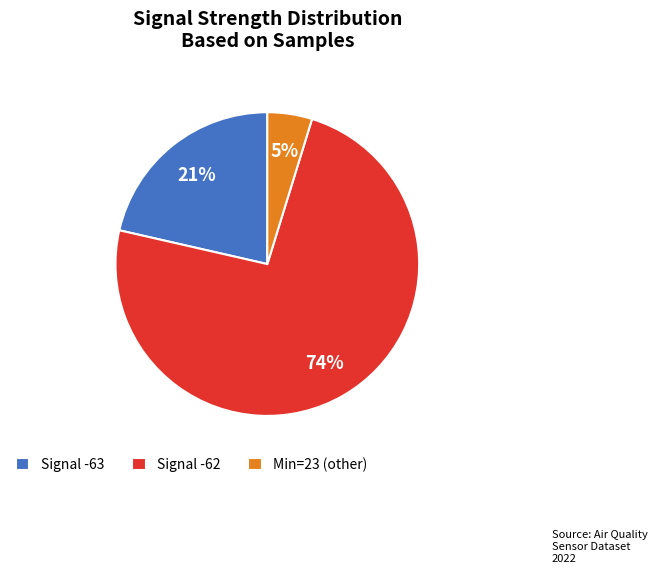

Which slice is the largest?

Signal -62